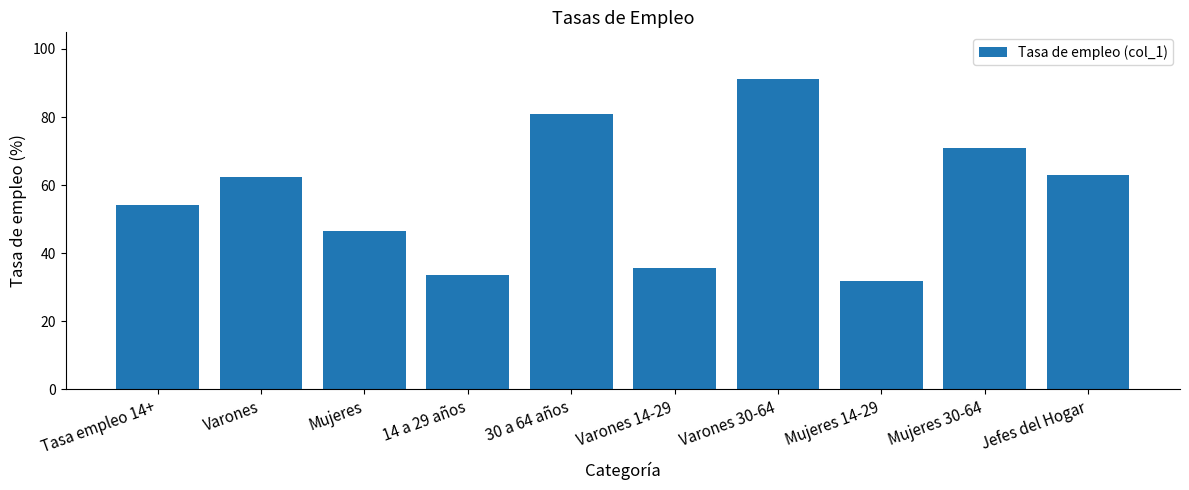

At which label does the data first exceed 62?

Varones